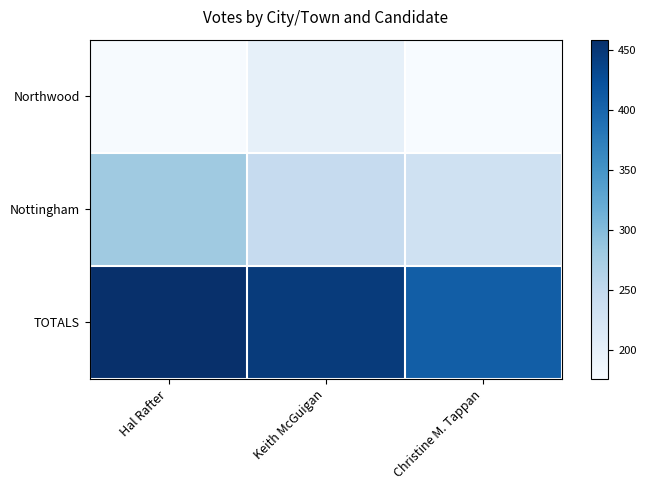

Count the number of categories in the chart.

3